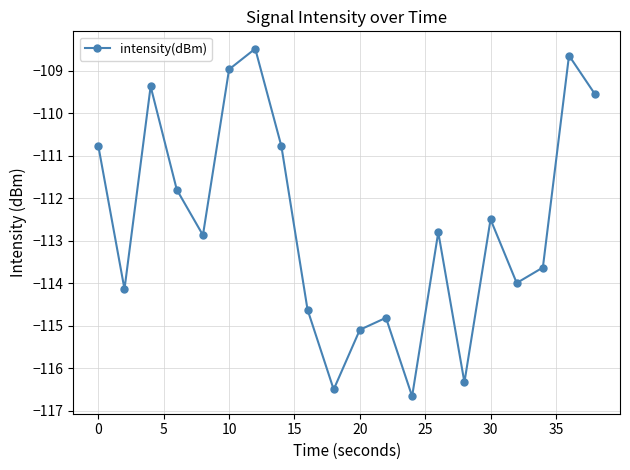

What is the average value?

-112.6